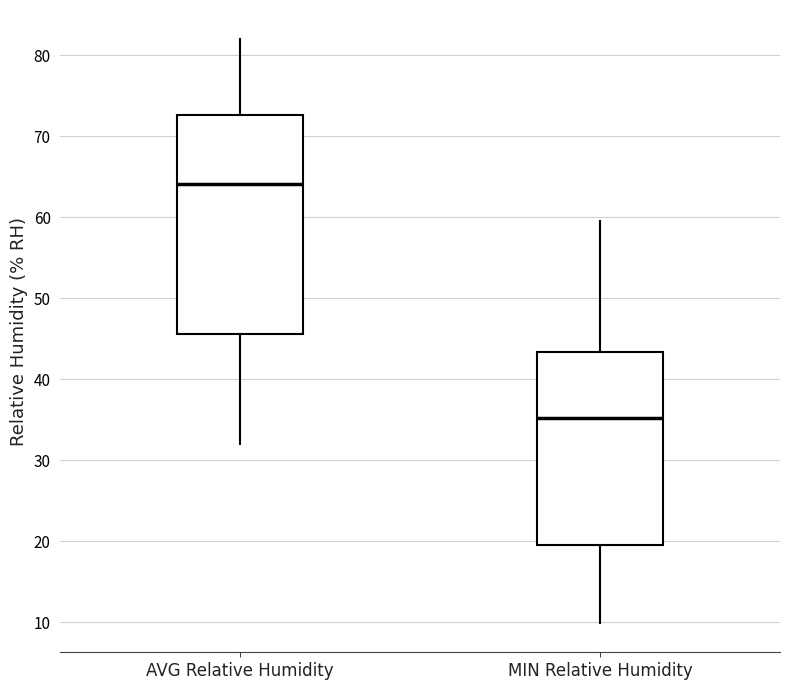

Where is the upper edge of the box for MIN Relative Humidity on the y-axis? The values are not printed on the chart, so give them approximately, as read against the axis.

43